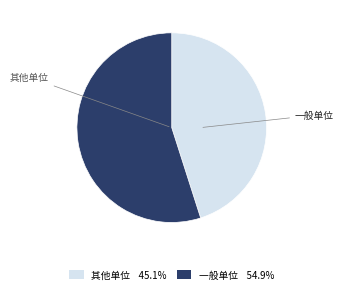

Rank the categories by value from lowest to highest.

其他单位, 一般单位